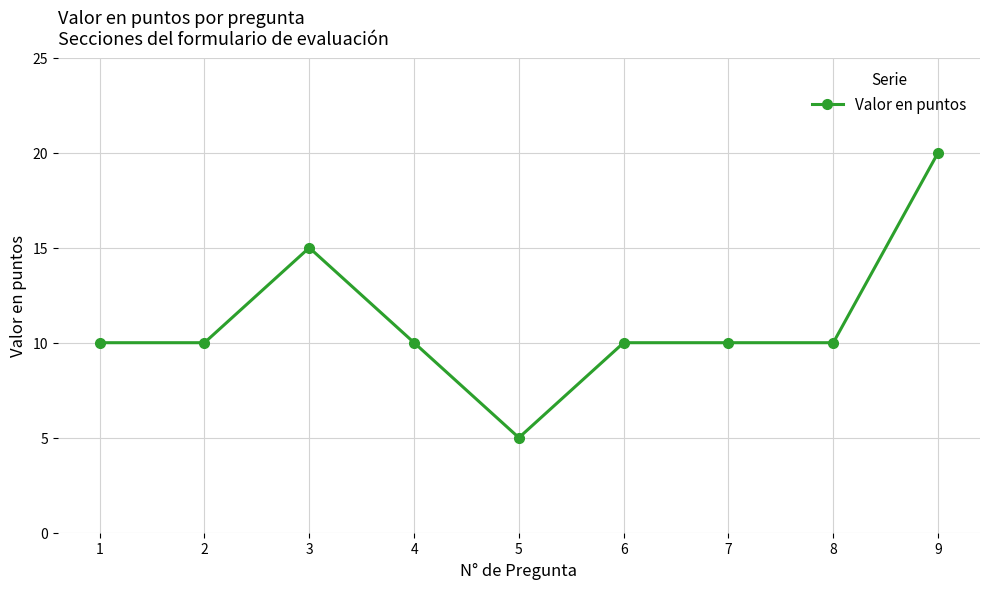

What is the ratio of the value at 1 to the value at 3?

0.7